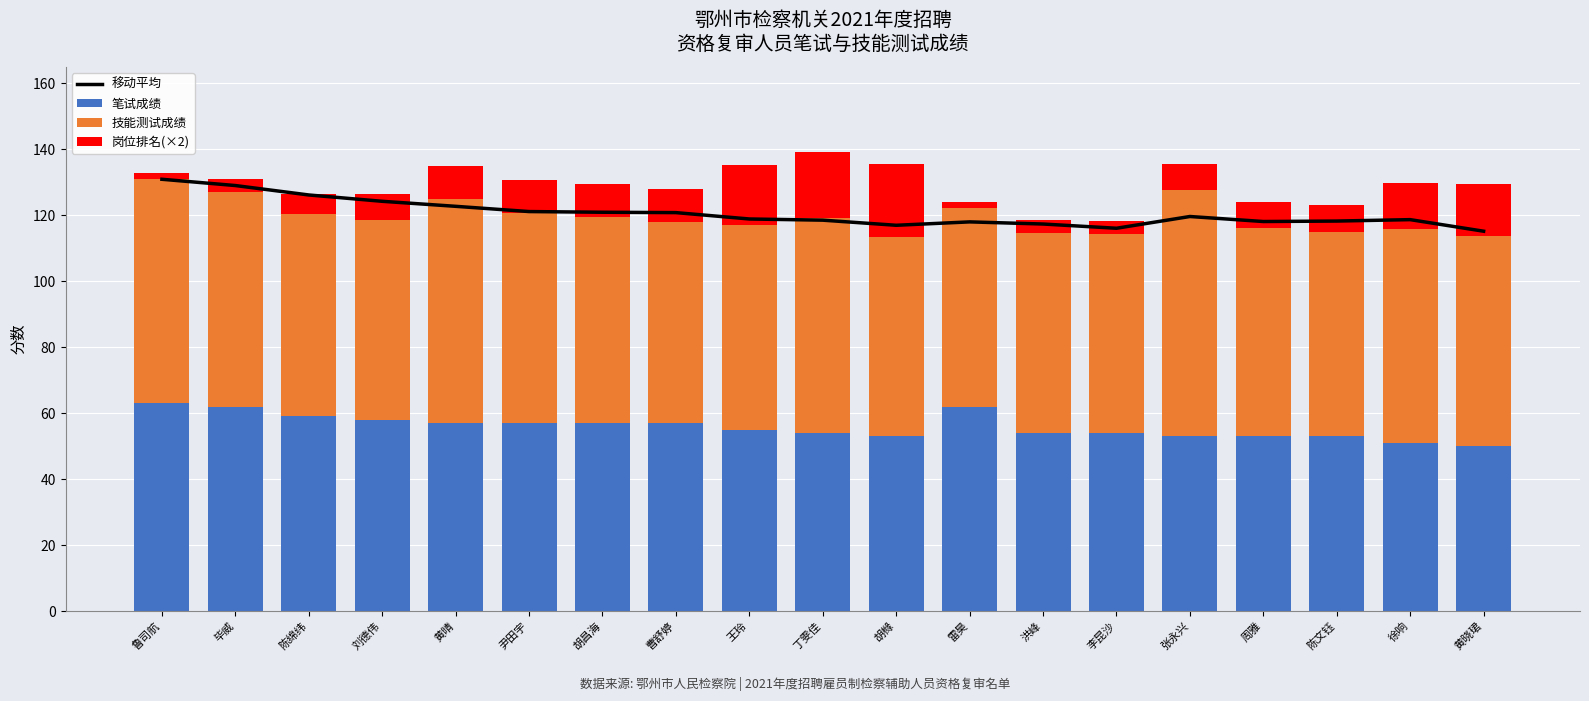

What is the value of the 笔试成绩 bar at the 9th from the left?

55.0